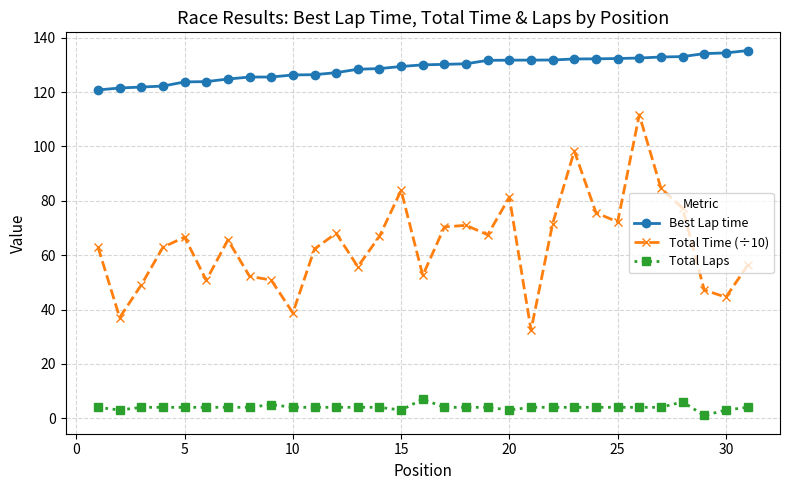

What is the value of the Total Laps point at the 27th from the left?

4.0